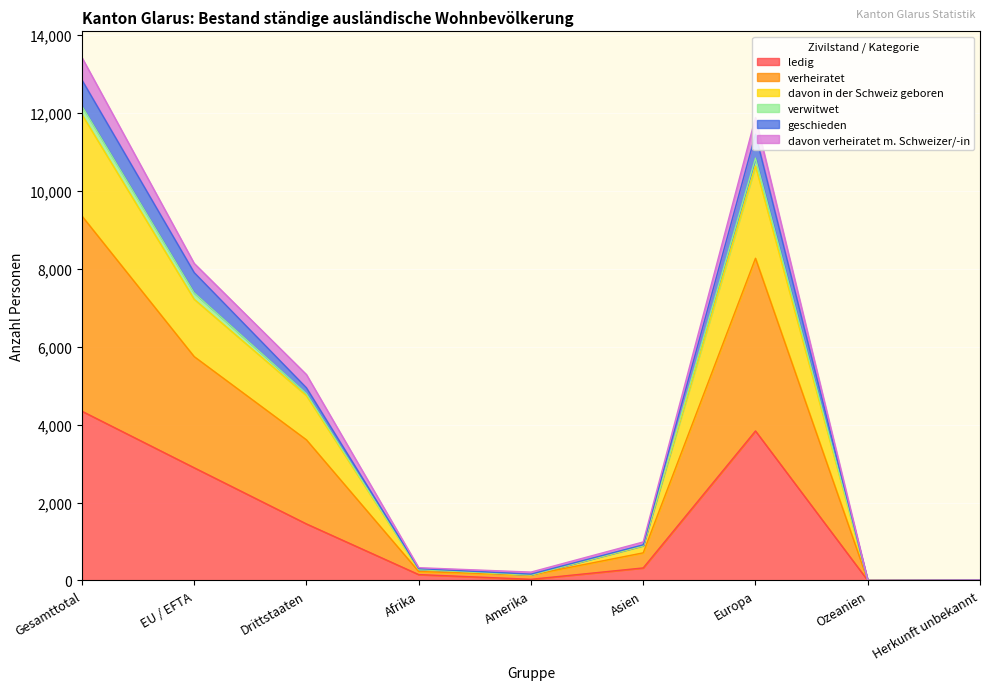

The value of ledig at Drittstaaten is 1452. True or false?

True